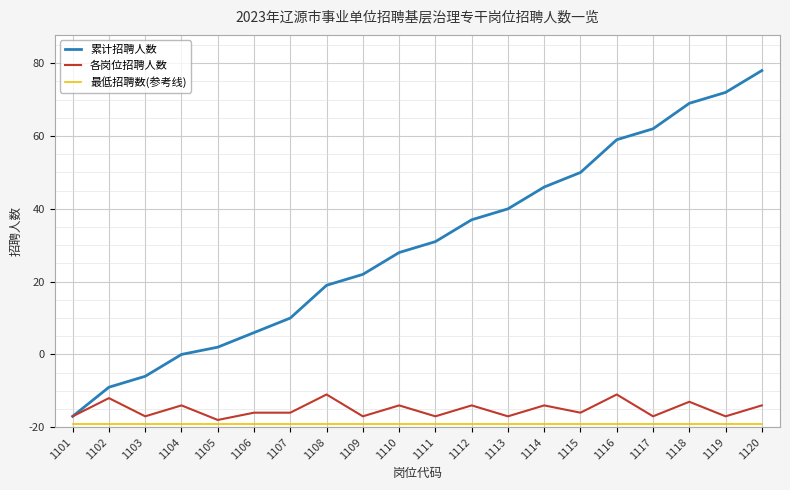

Which series has the largest range (max minus min)?

累计招聘人数